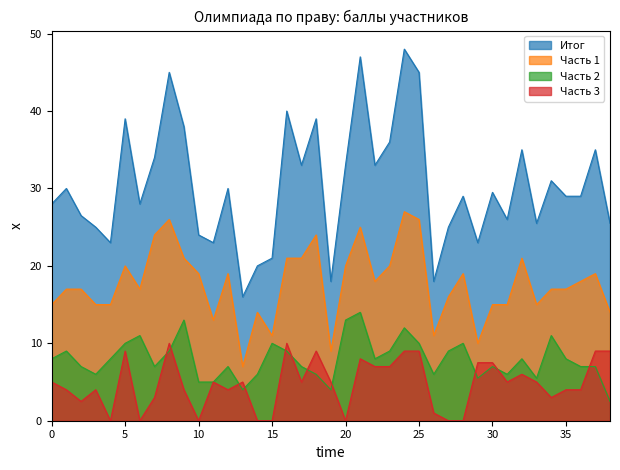

List the series in order of their peak value, lowest first.

Часть 3, Часть 2, Часть 1, Итог